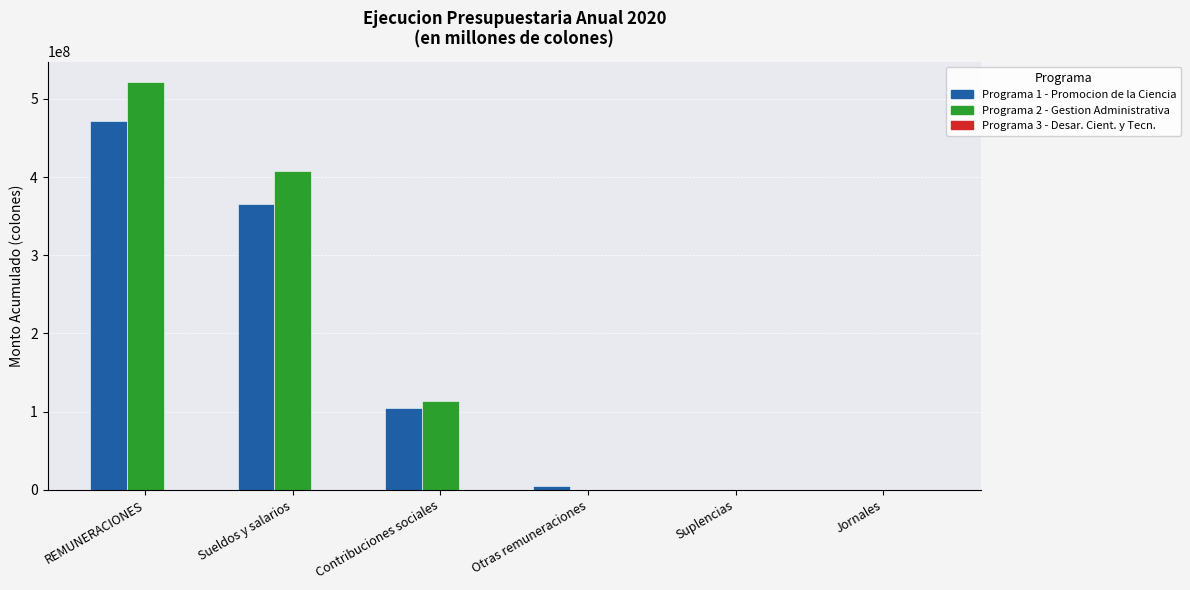

At which category is the sum across all series the highest?

REMUNERACIONES